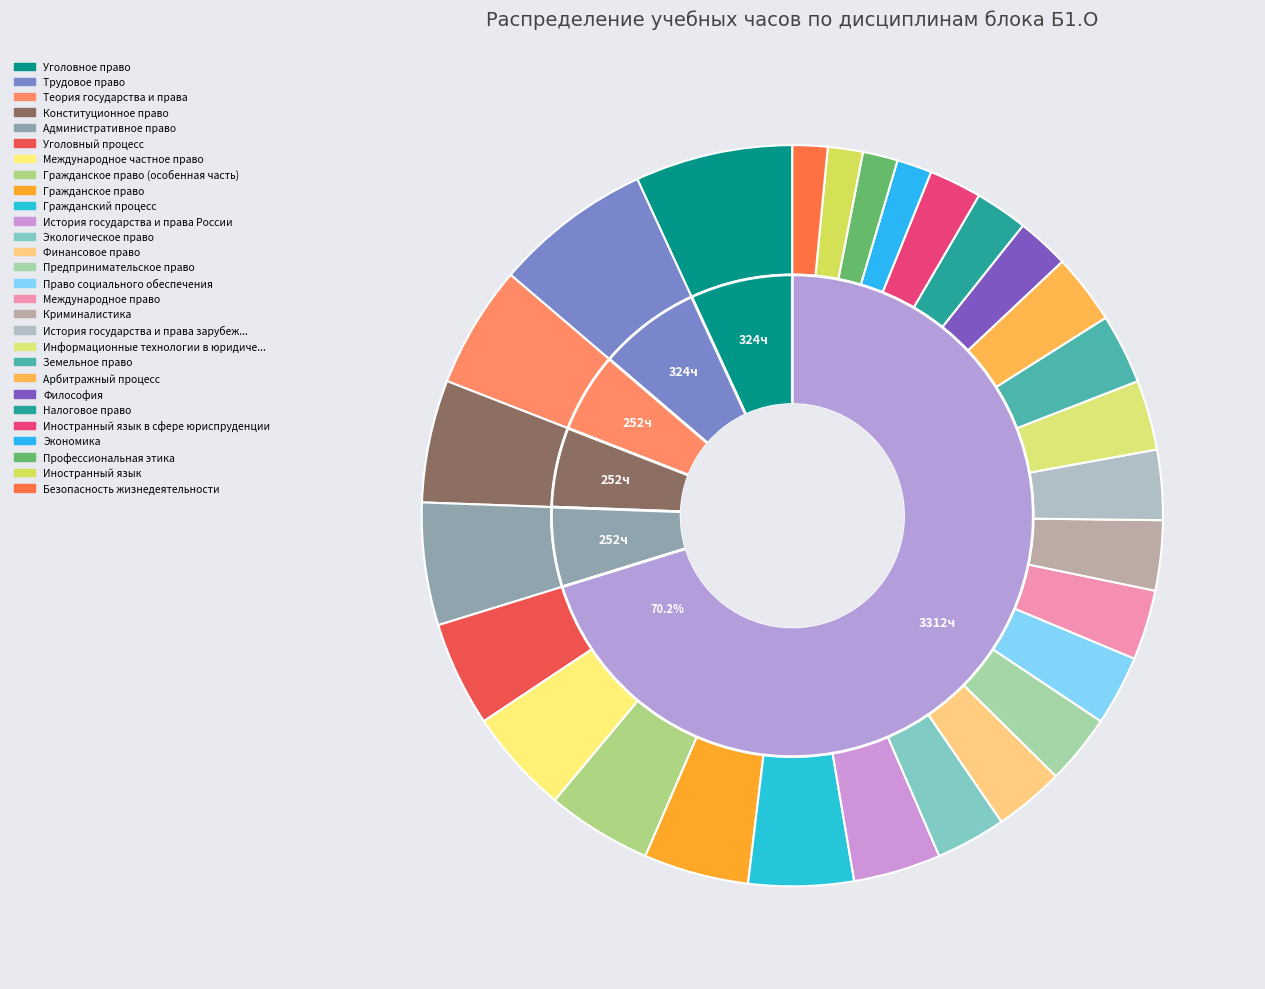

Is it true that Профессиональная этика is 14% of the pie?

False